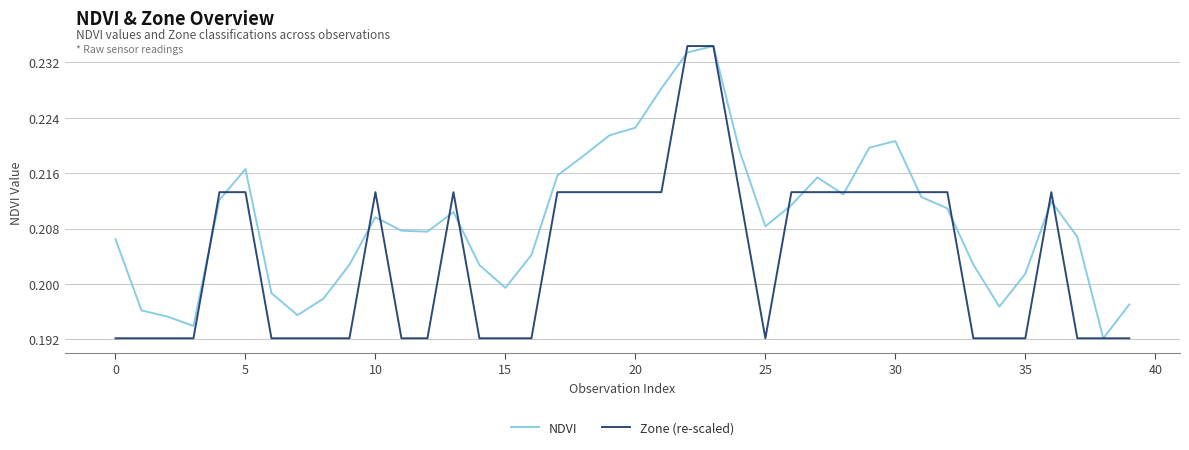

List the series in order of their overall mean, highest first.

NDVI, Zone (re-scaled)